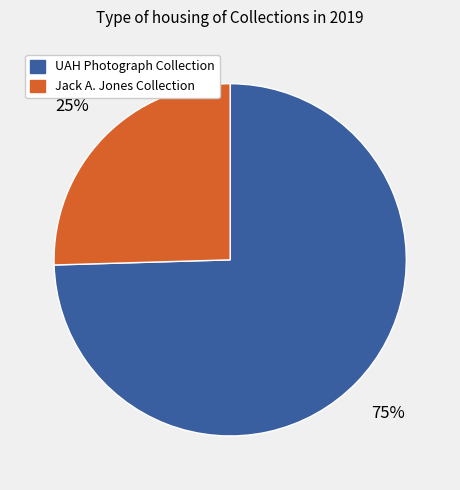

How many segments does this pie chart have?

2